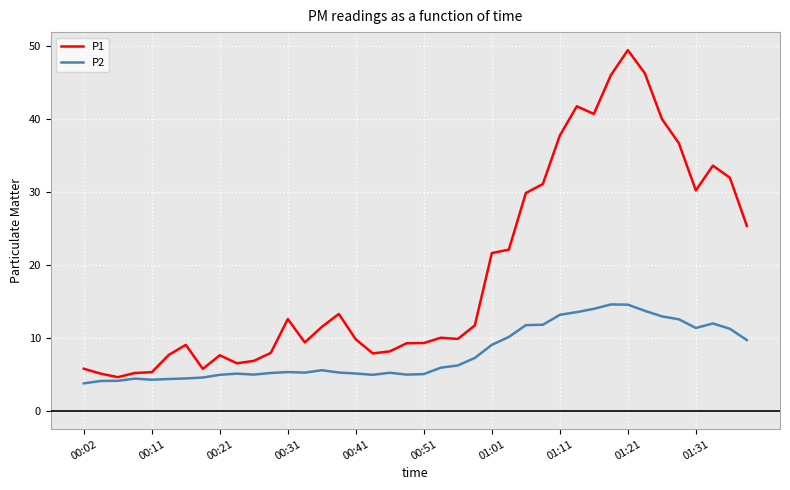

Rank the series by their average value, from highest to lowest.

P1, P2